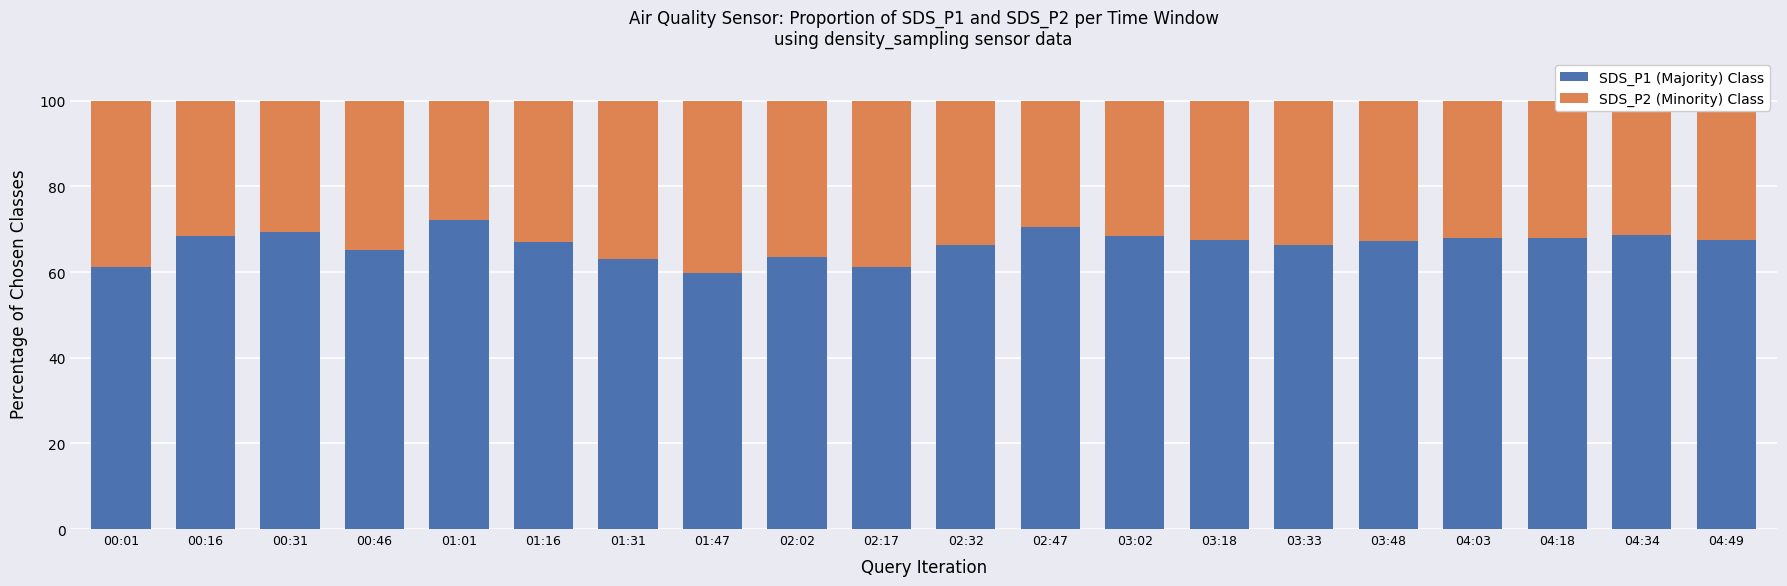

How many bars are there in total?

20